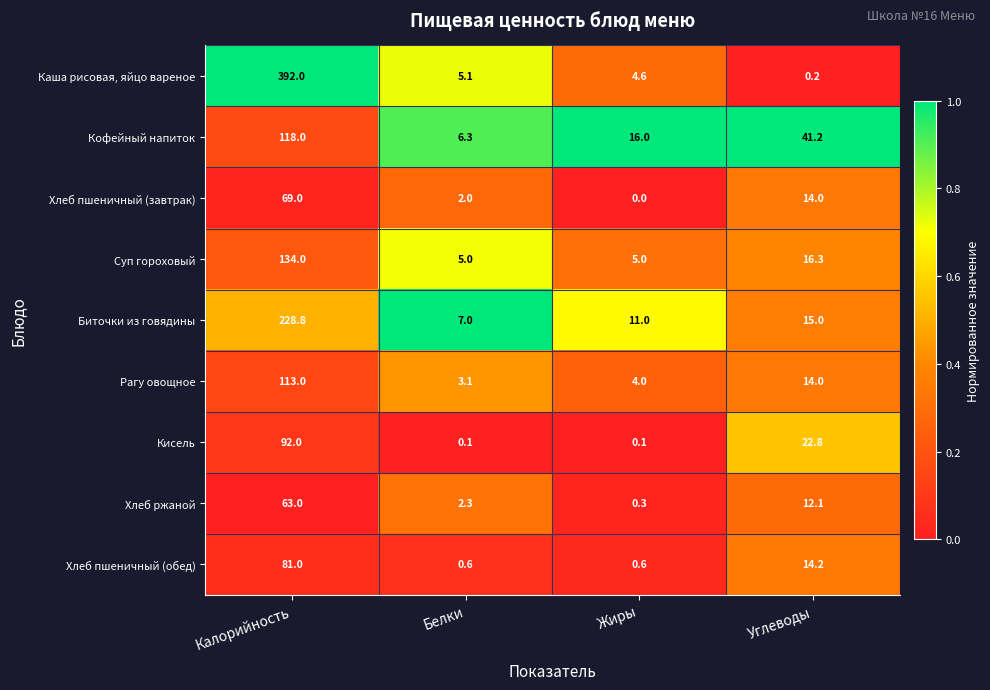

Which category has the highest value in the Кисель series?

Калорийность